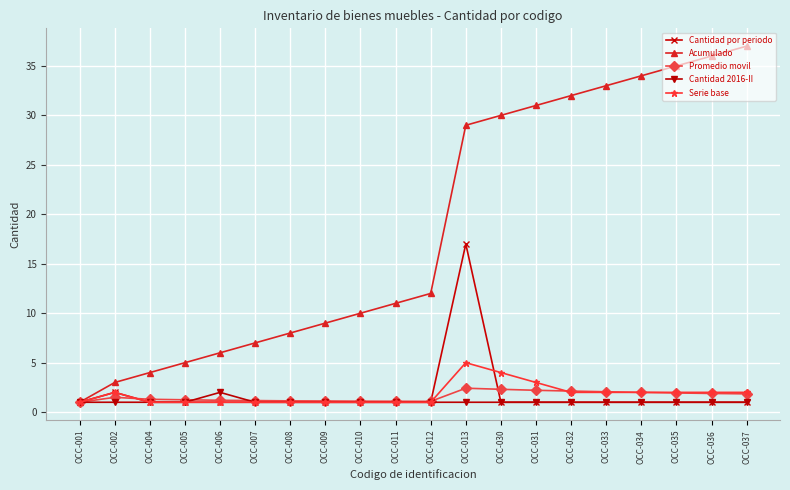

Is the value of Cantidad por periodo at OCC-013 greater than the value of Cantidad 2016-II at OCC-005?

Yes